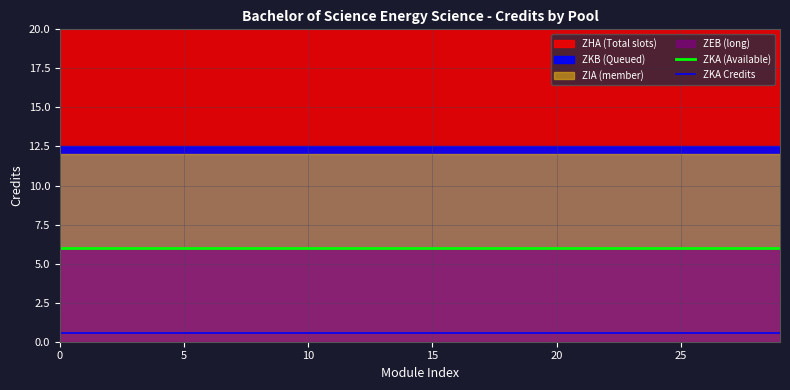

Count the number of categories in the chart.

30